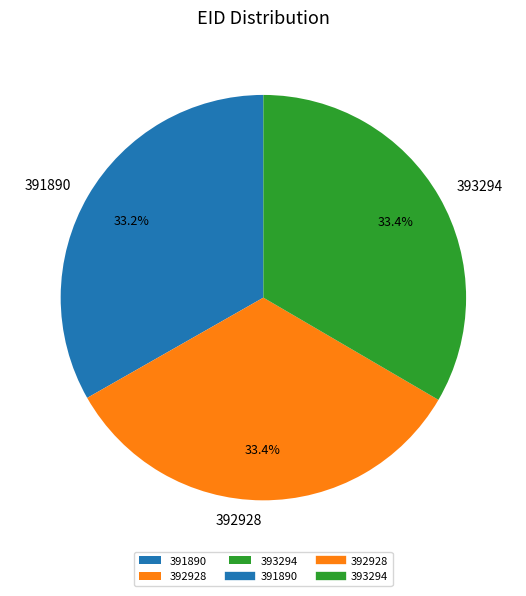

To the nearest percent, what is the combined percentage of 392928 and 393294?

67%